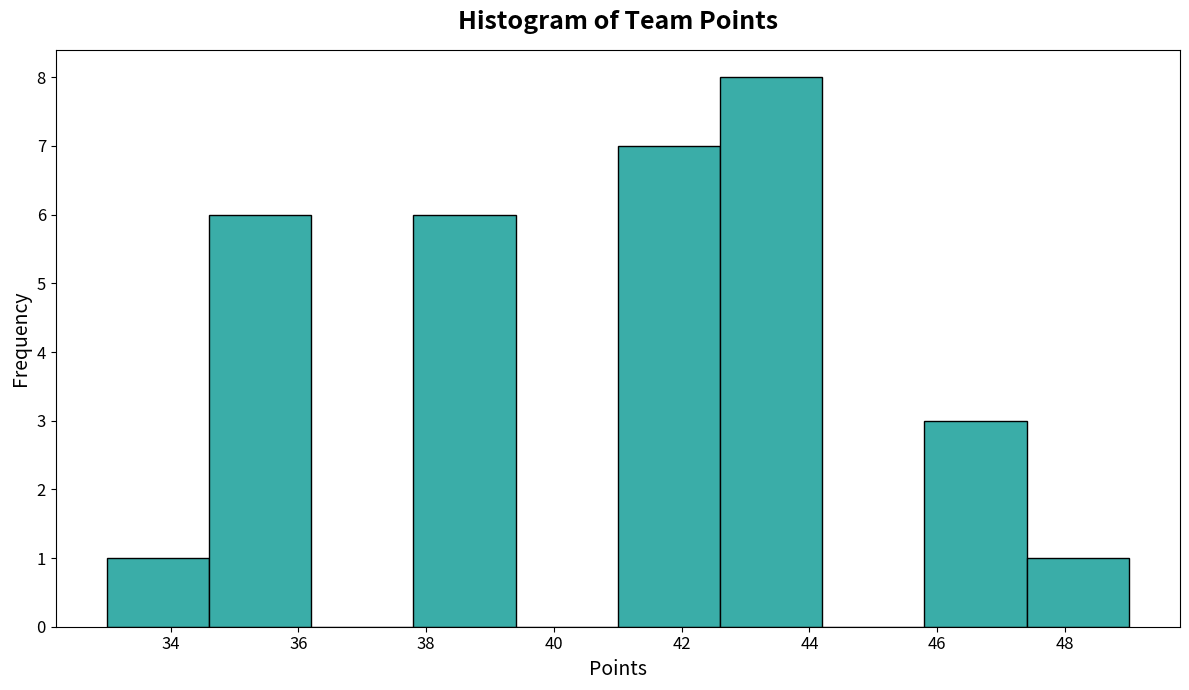

What is the height of the bar covering 33.0 to 34.6 on the x-axis? The values are not printed on the chart, so give them approximately, as read against the axis.

1